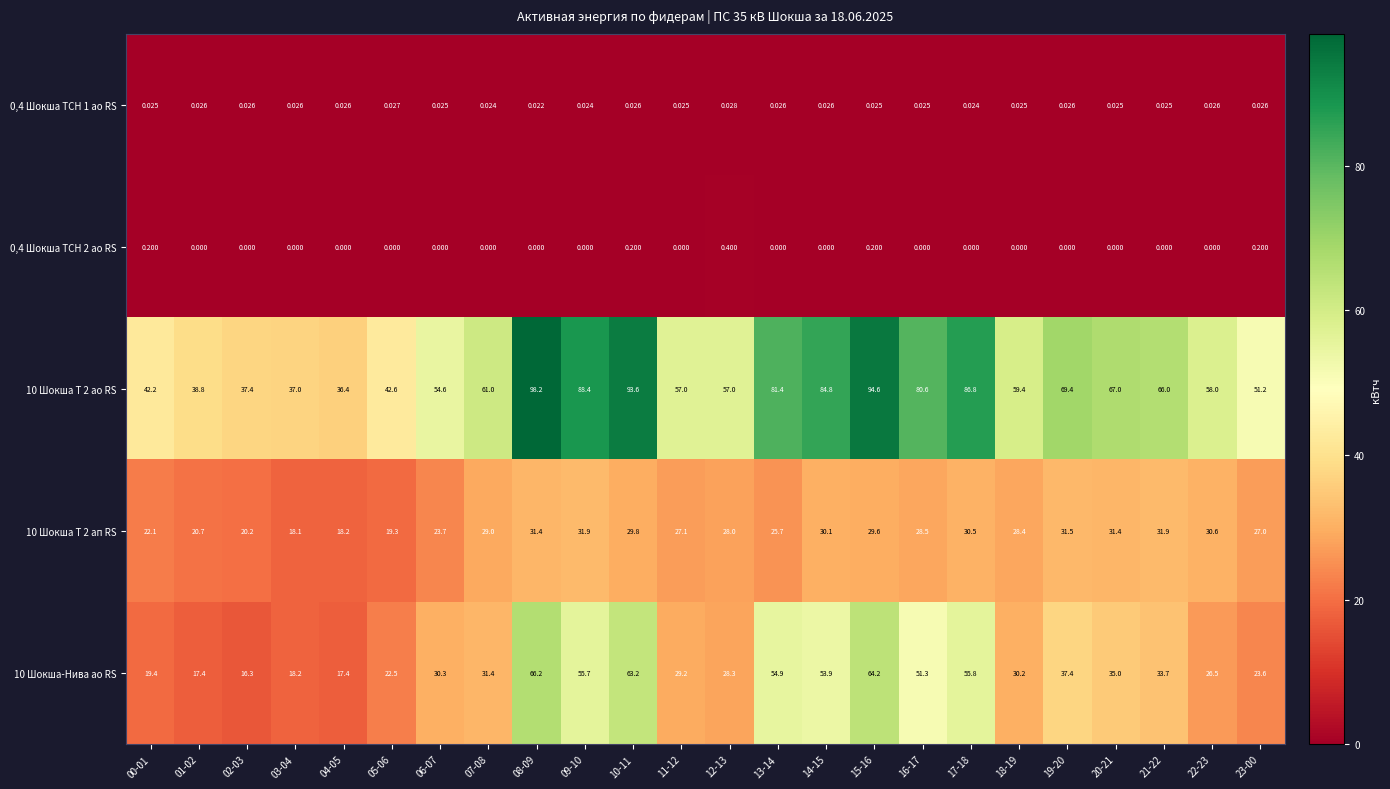

Is the value of 10 Шокша Т 2 ао RS at 06-07 greater than the value of 0,4 Шокша ТСН 2 ао RS at 17-18?

Yes